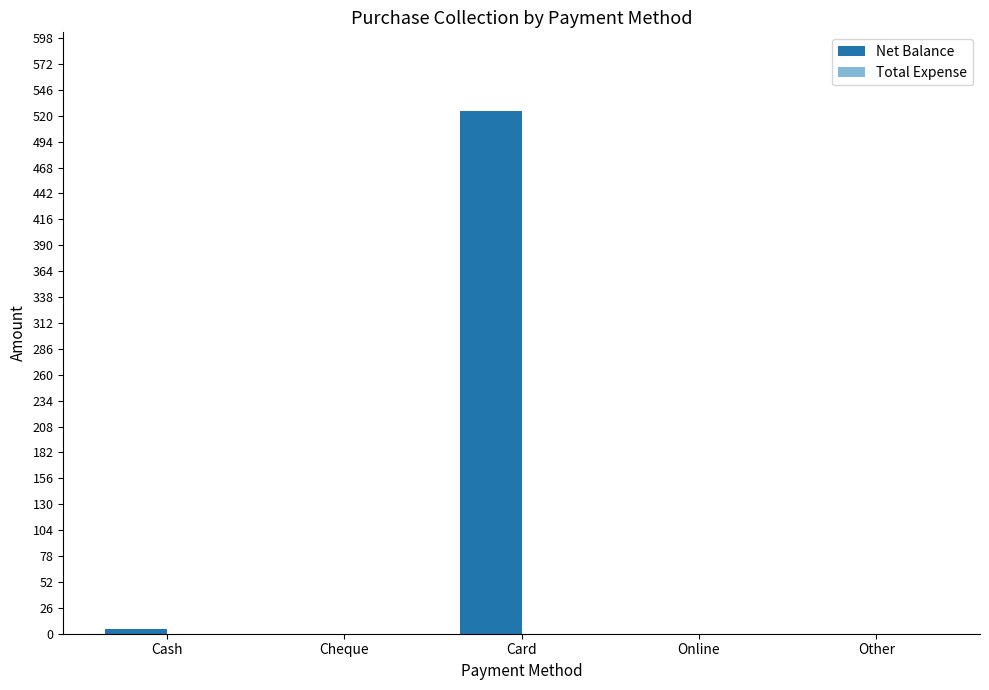

At which category does the chart reach its peak across all series?

Card